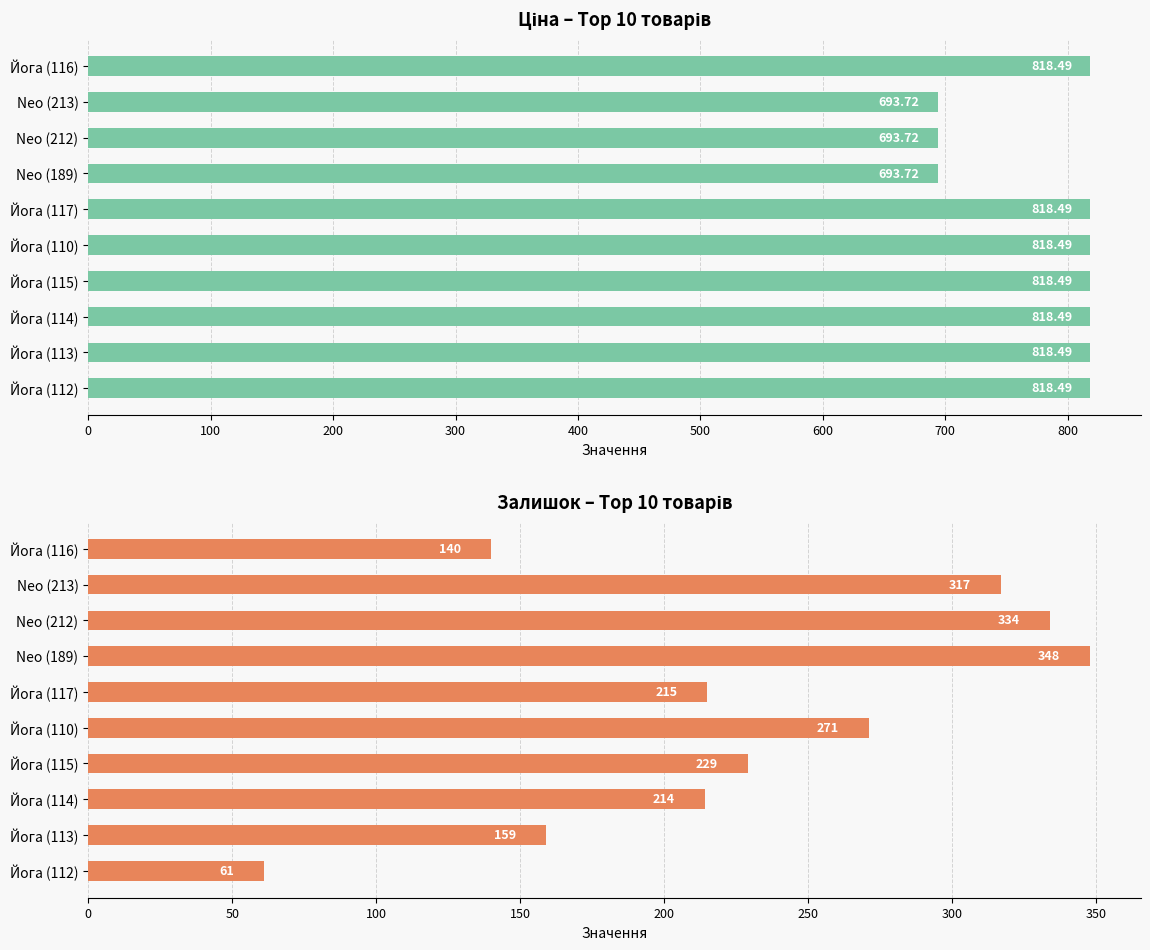

Which series changed the most between Neo (189) and Йога (117)?

Залишок